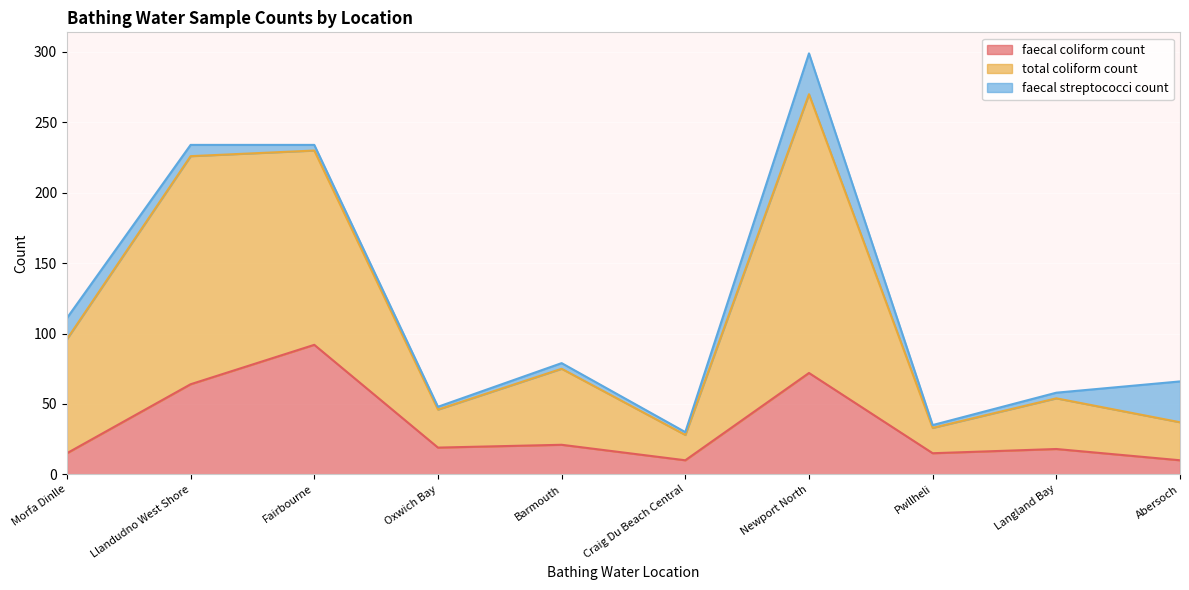

What is the lowest value of the faecal coliform count series?

10